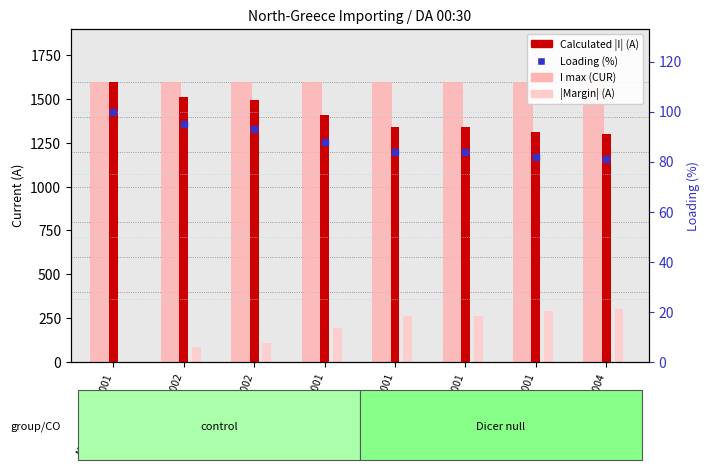

What is the sum of all I max (CUR) values?

12800